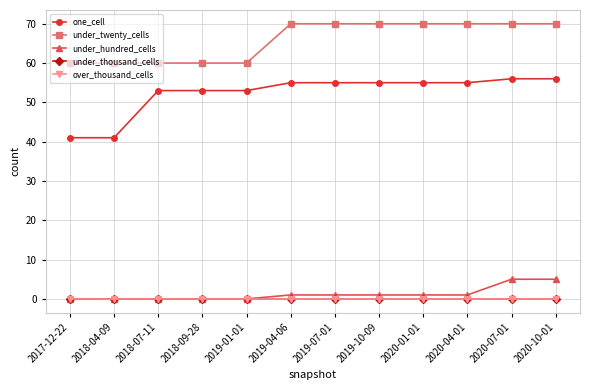

What is the difference between the maximum and second lowest values in the under_twenty_cells series?

10